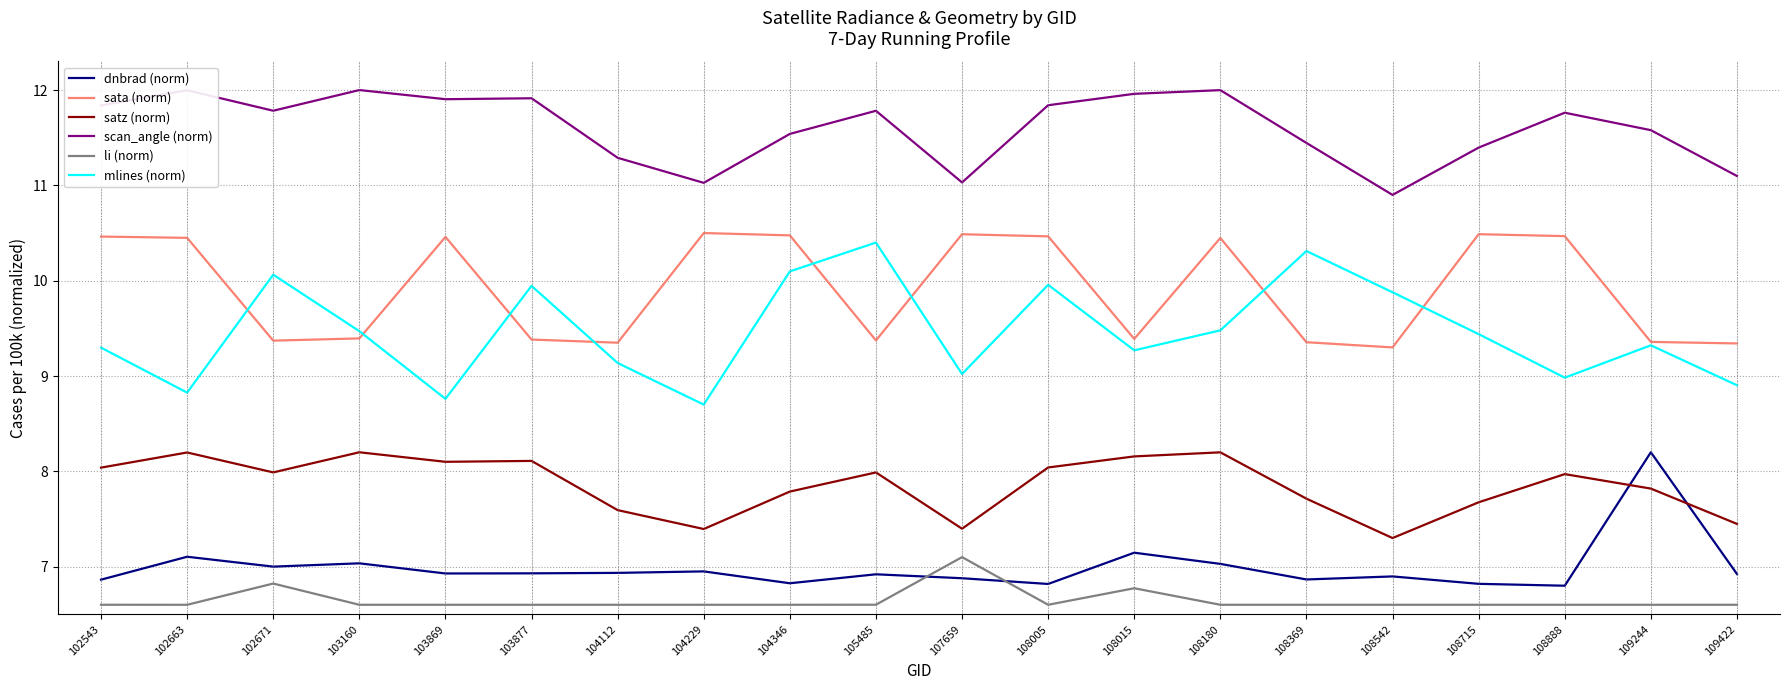

Rank the series at 104229 from lowest to highest value.

li (norm), dnbrad (norm), satz (norm), mlines (norm), sata (norm), scan_angle (norm)